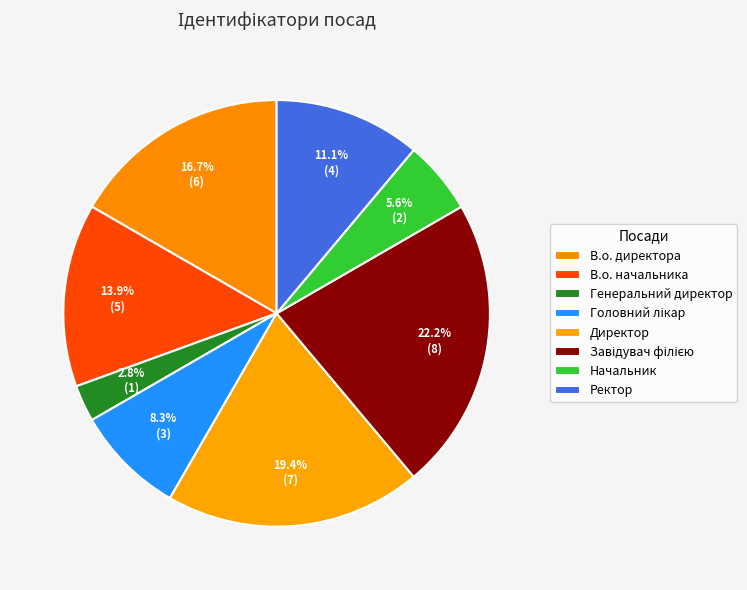

To the nearest percent, what is the difference between the Головний лікар and В.о. начальника slice percentages?

6%